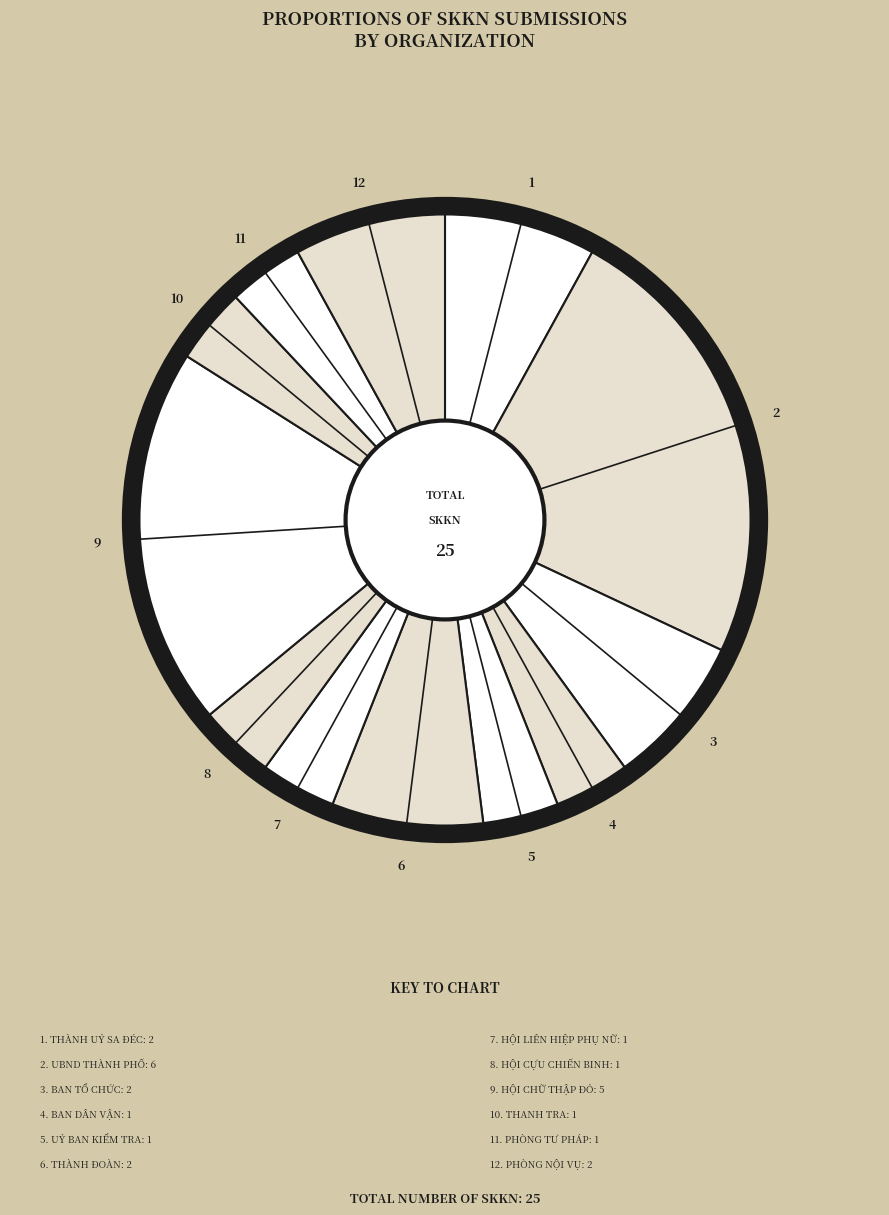

Does any single category account for the majority?

No